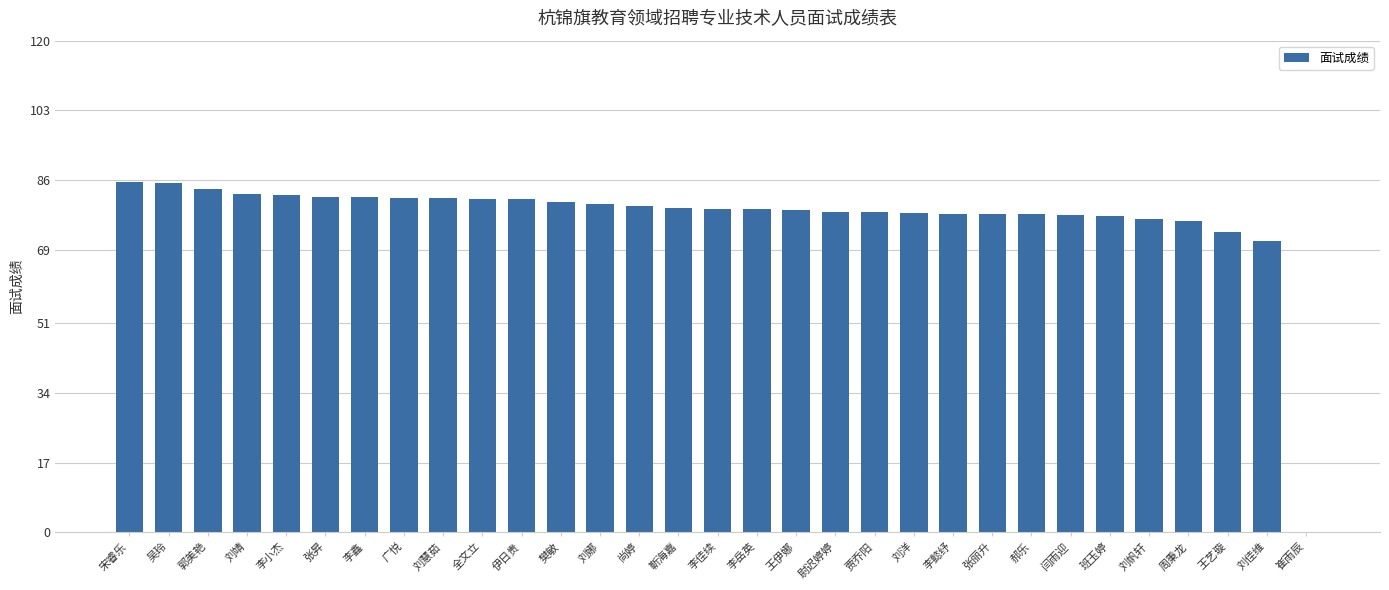

What is the sum of the values at 李懿纾 and 靳海嘉?

157.0